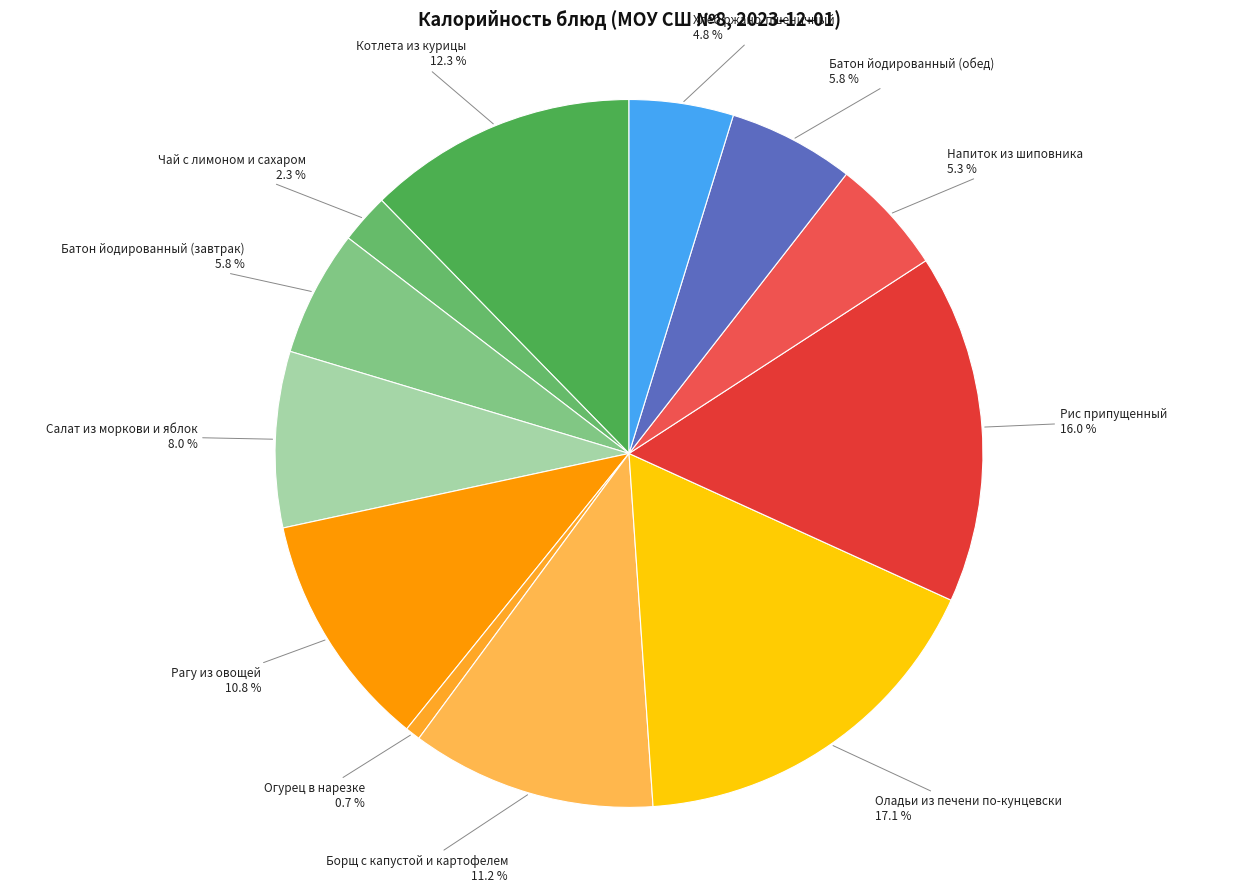

What is the ratio of the value at Рагу из овощей to the value at Котлета из курицы?

0.9